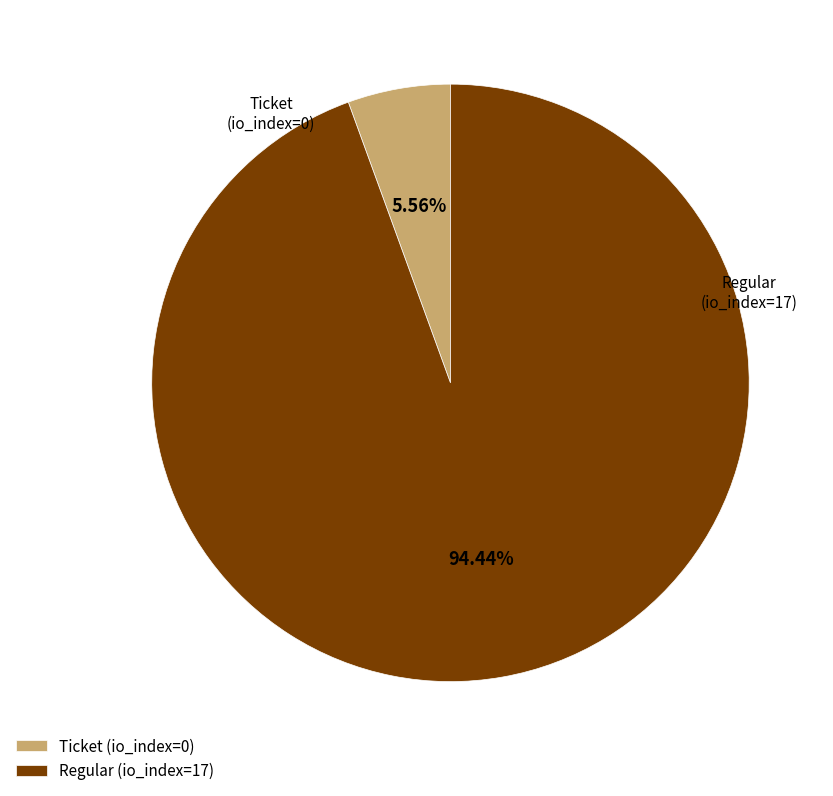

Does Ticket account for over 50% of the chart?

No